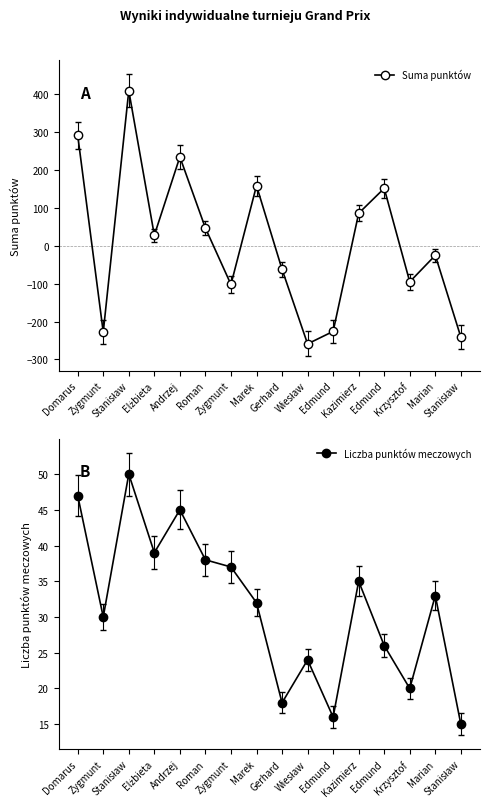

Which series changed the most between Elżbieta and Kazimierz?

Suma punktów